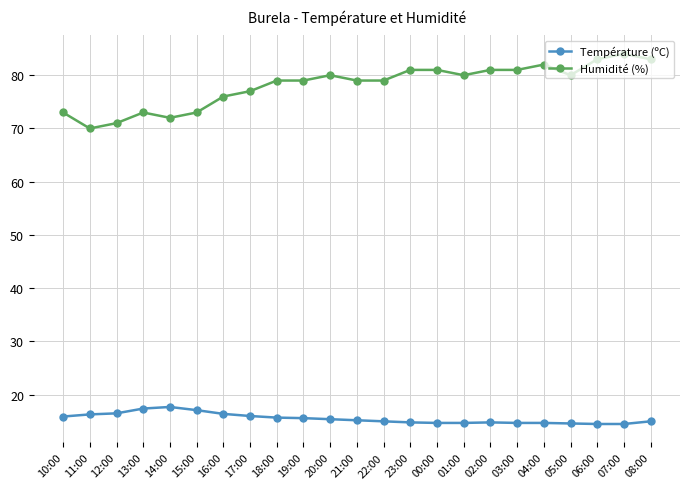

What is the approximate value of Humidité (%) at 08:00?

83.0